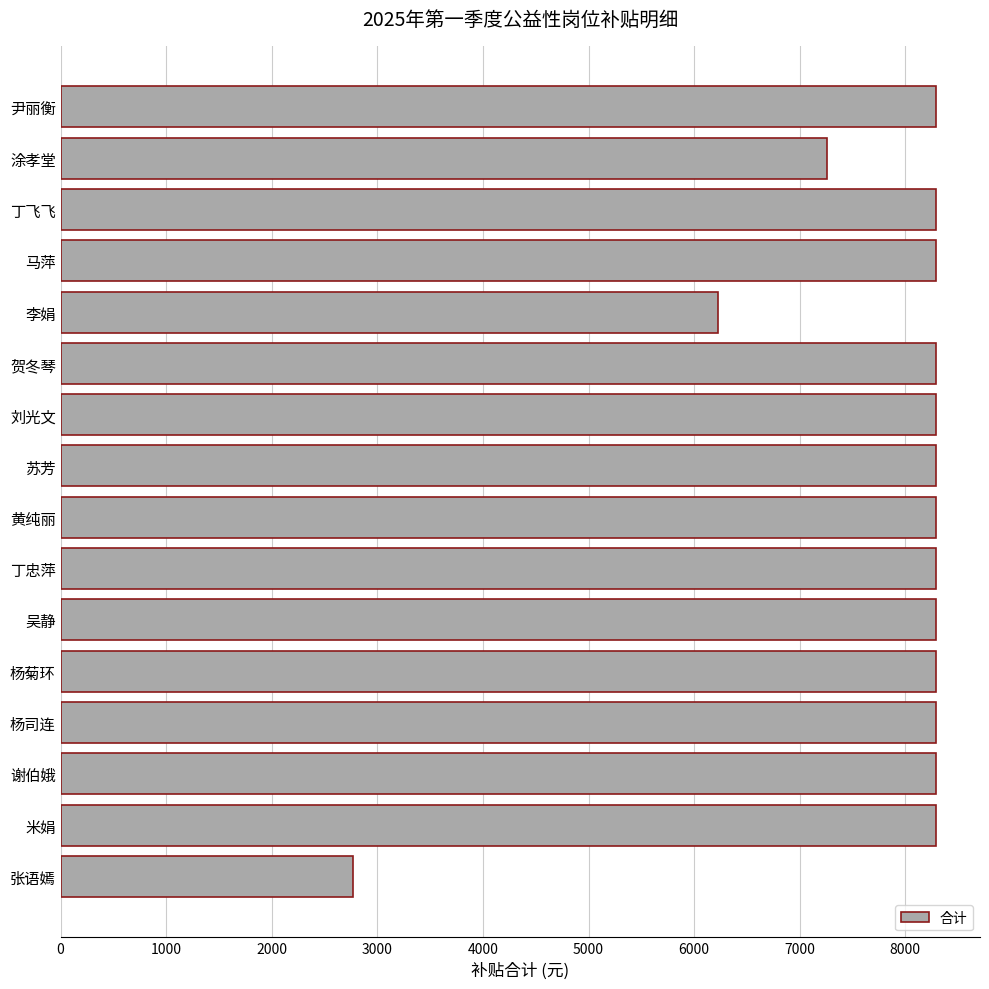

How many data points are less than 8293?

4